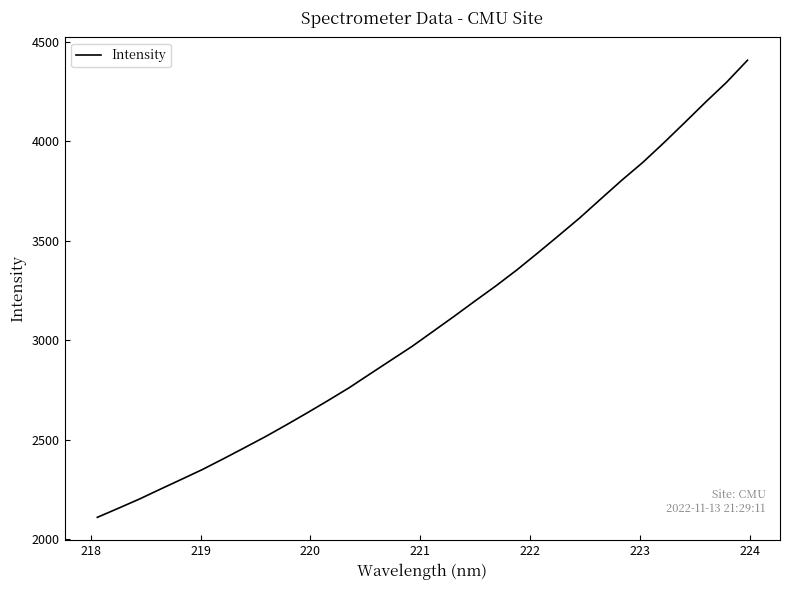

What is the smallest value displayed?

2111.1